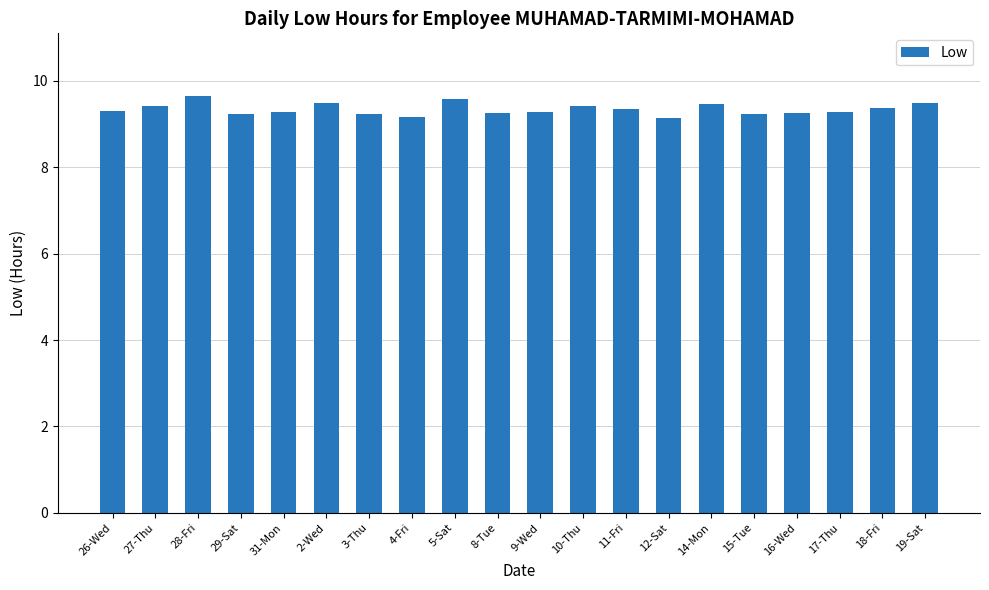

How many data points does each series have?

20